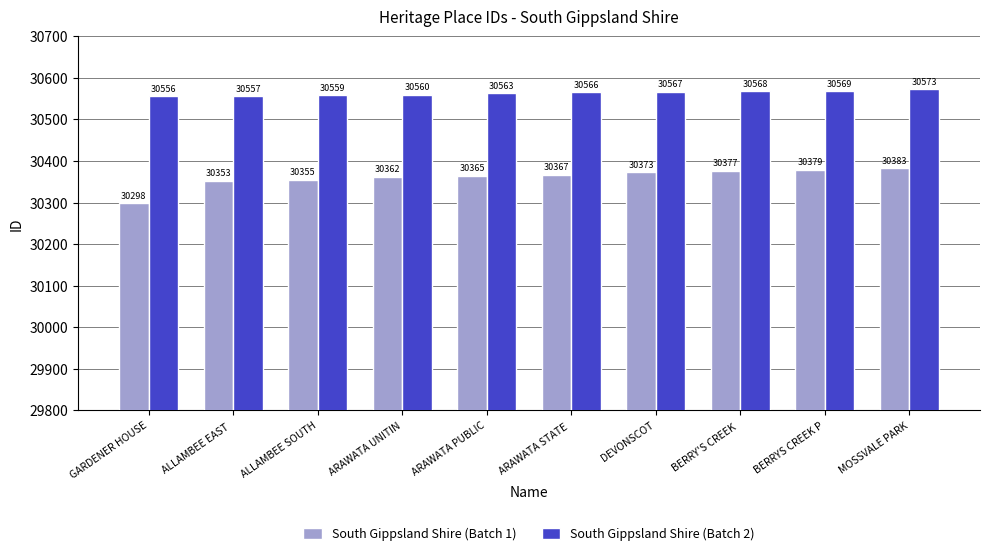

At which label does South Gippsland Shire (Batch 2) reach its peak?

MOSSVALE PARK